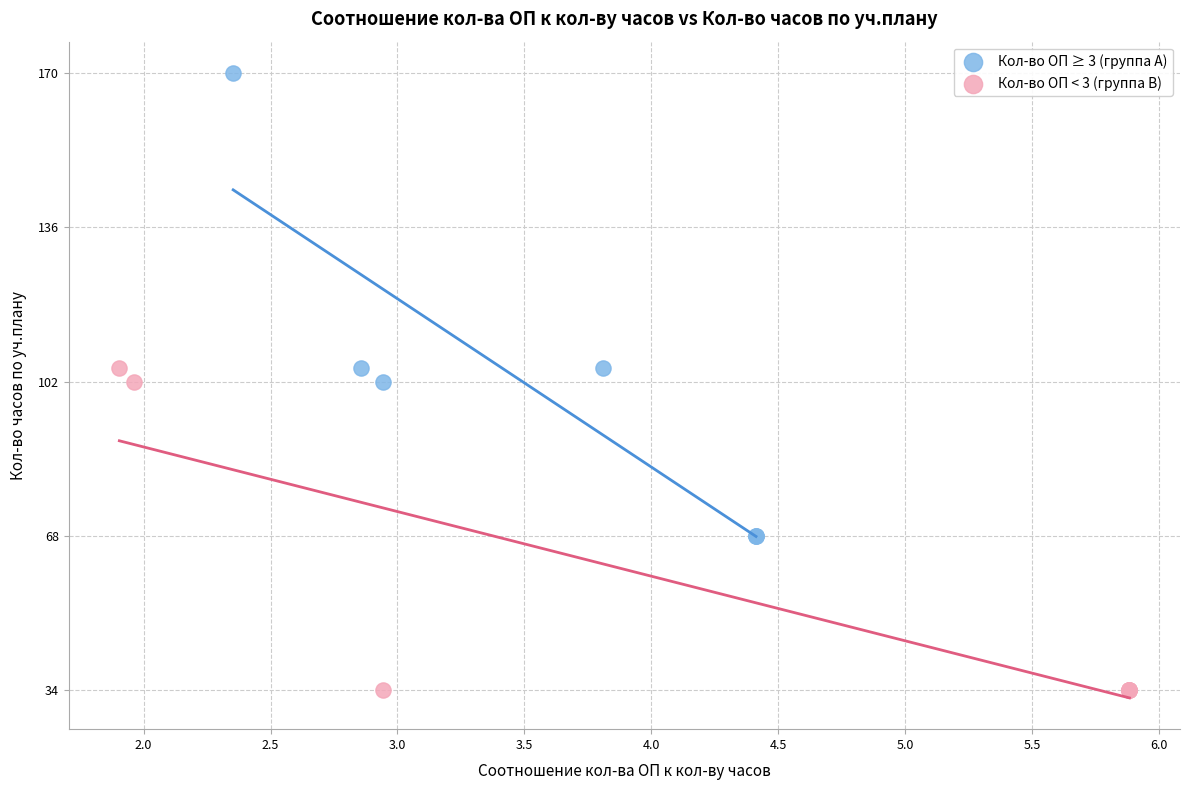

Which series contains the lowest Y value?

Кол-во ОП < 3 (группа B)